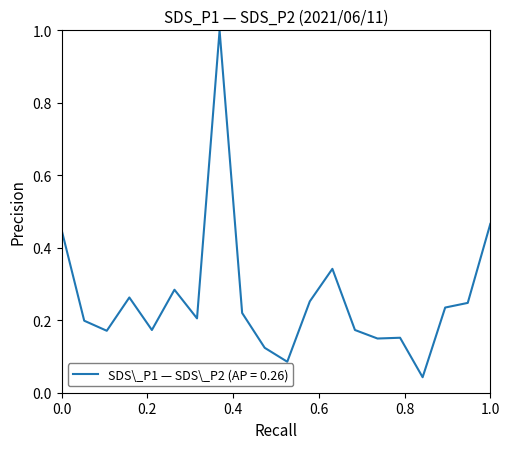

What is the difference between the maximum and minimum values?

1.0